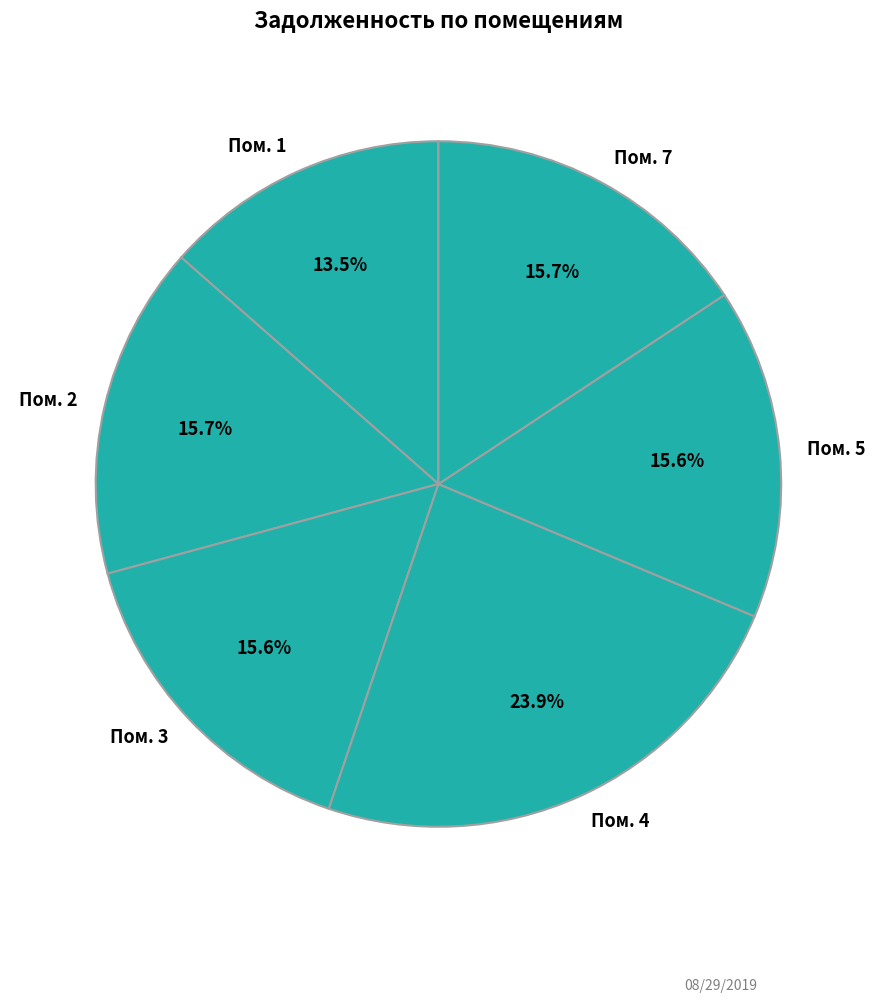

To the nearest percent, what is the average slice percentage?

17%